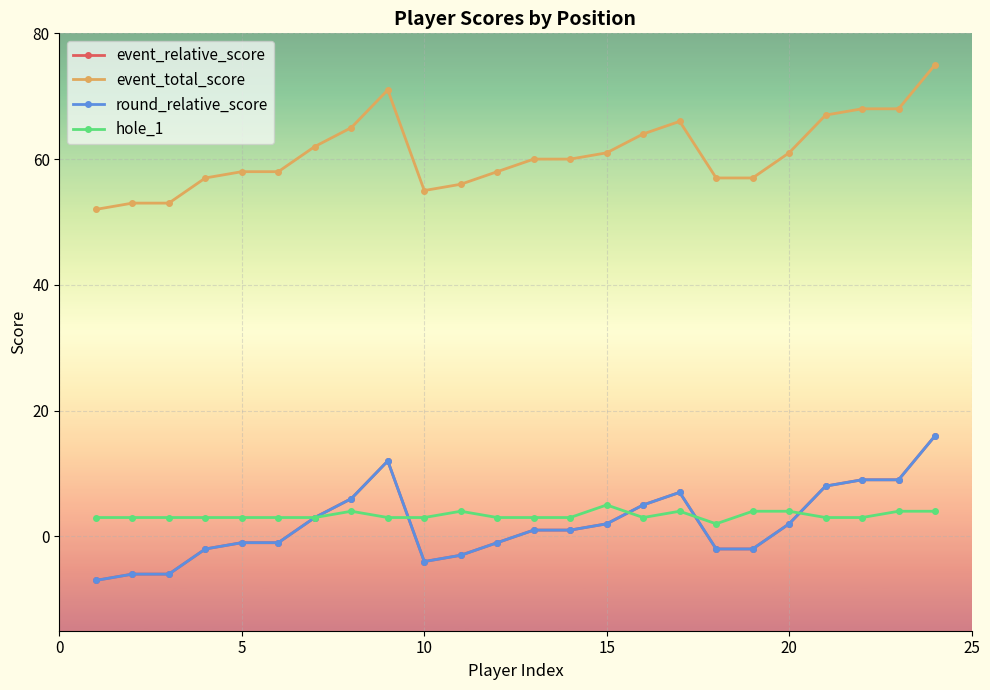

True or false: event_total_score and hole_1 intersect in this chart.

False